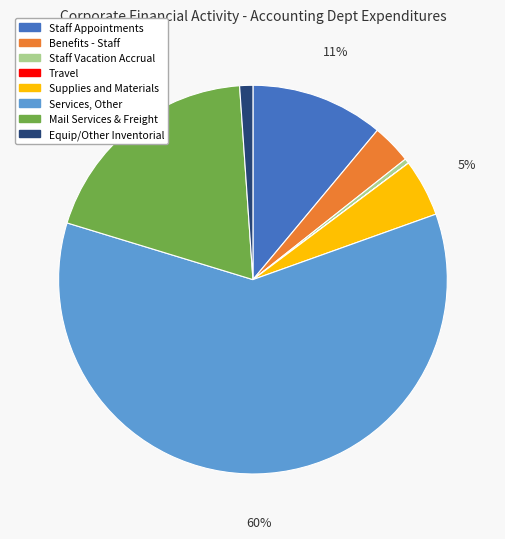

To the nearest percent, what percentage of the pie is Supplies and Materials?

5%